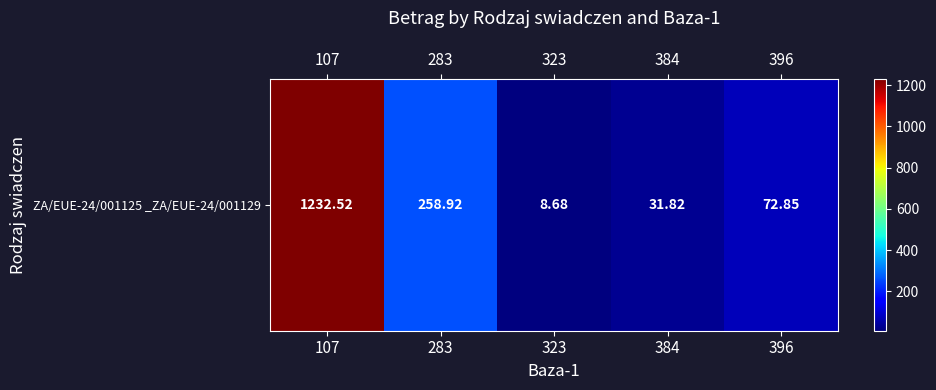

How many data points are less than 72?

2